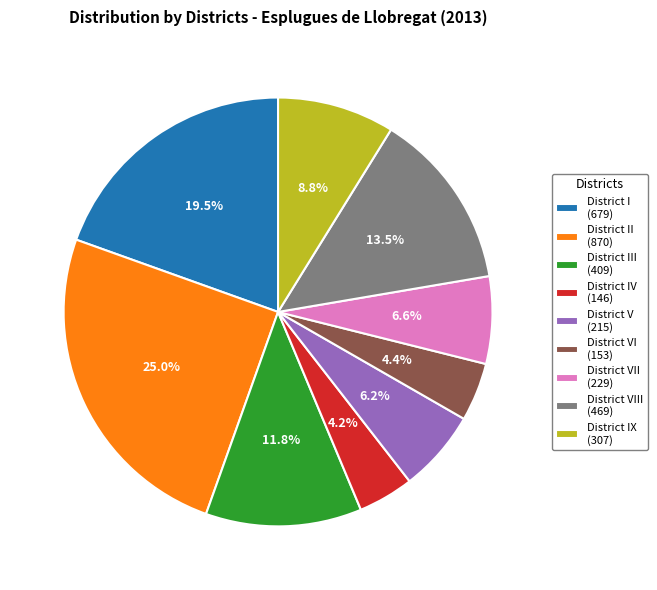

What is the largest slice in the pie chart?

District II (870)